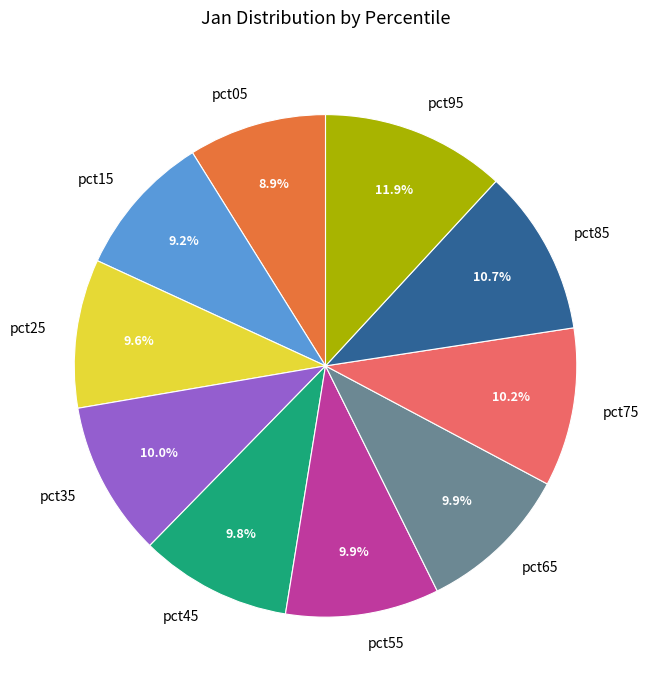

Which category has the biggest portion of the pie?

pct95